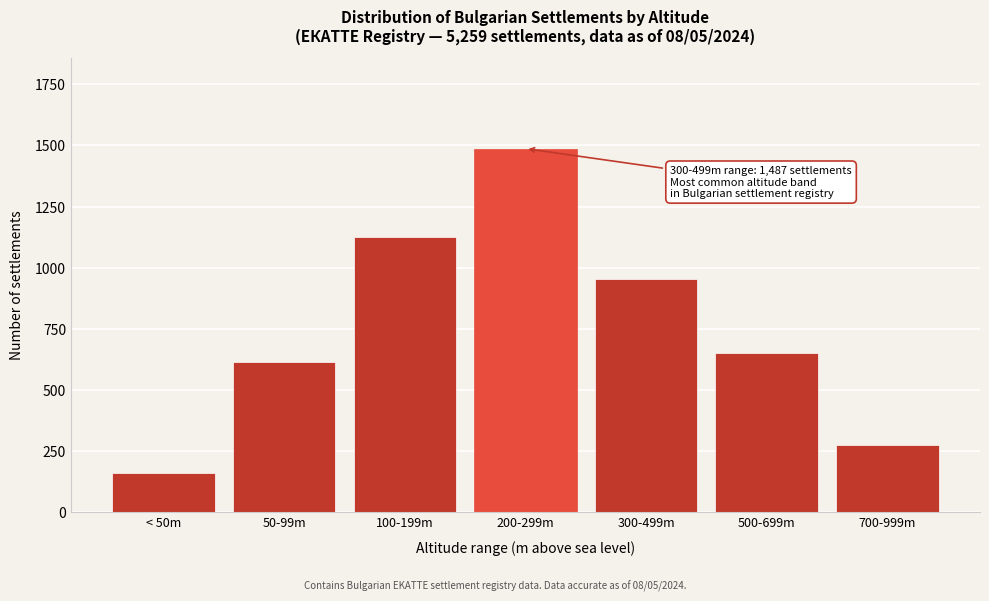

Reading left to right, list all the values displayed in this chart.

158	613	1124	1487	952	651	274